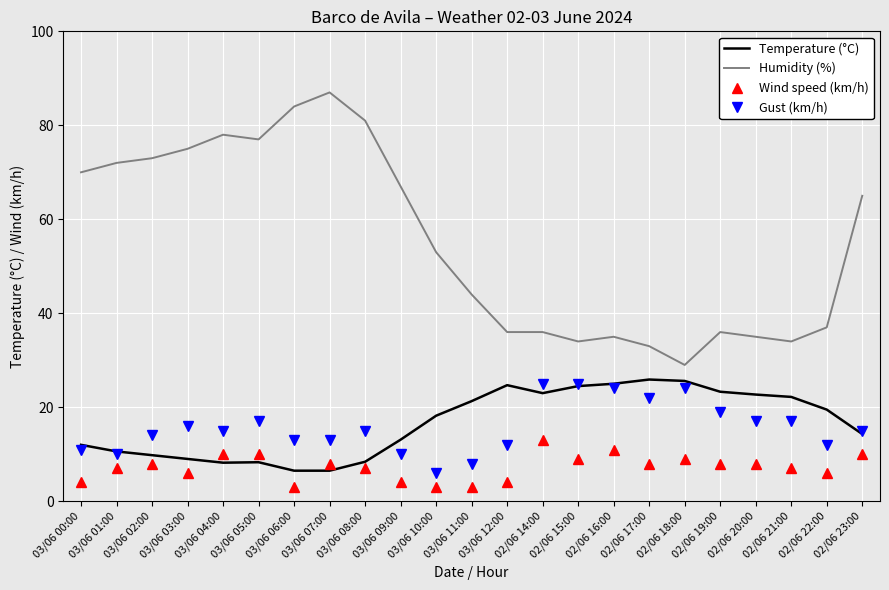

Count the Wind speed (km/h) values in the range 4 to 9.

15